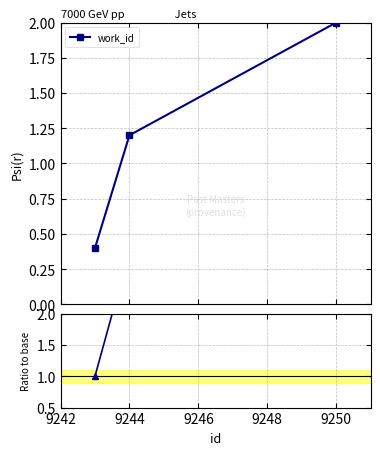

What is the value of the work_id point at the 2nd from the left?

1.2